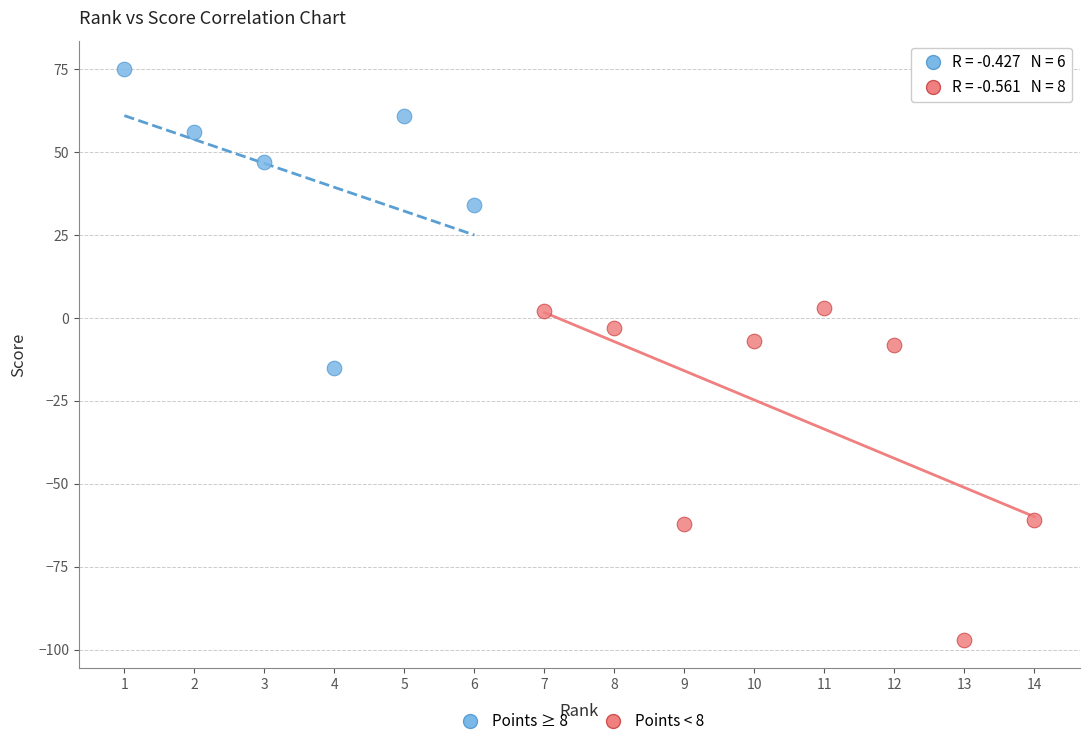

Which series contains the lowest Y value?

Points < 8